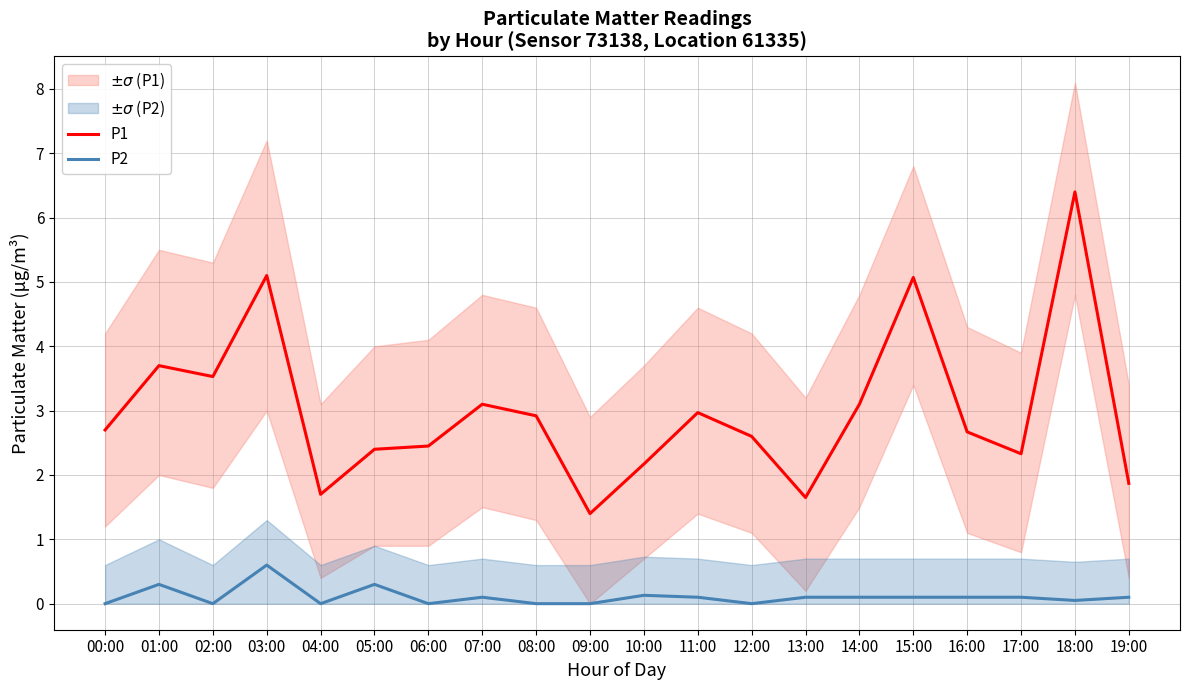

Is it true that P2 equals 0.1 at 16:00?

True